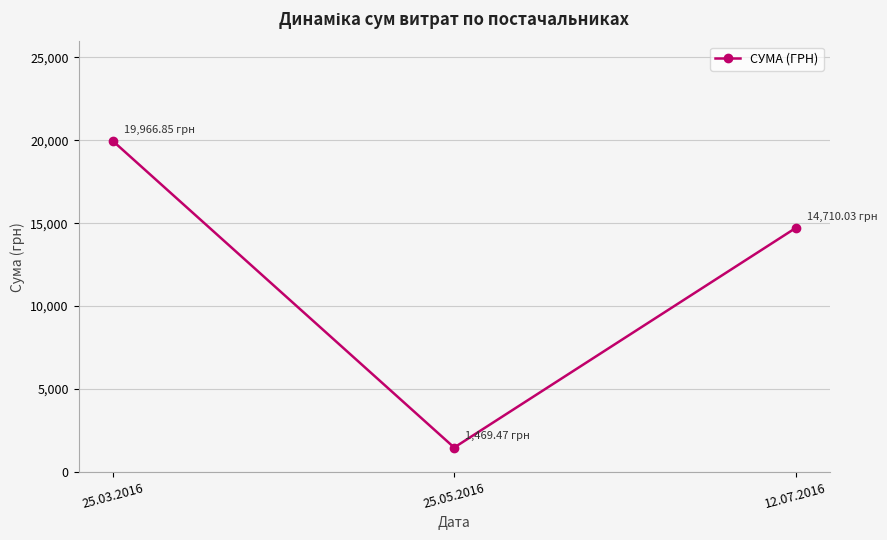

What is the label of the 1st point from the right?

12.07.2016